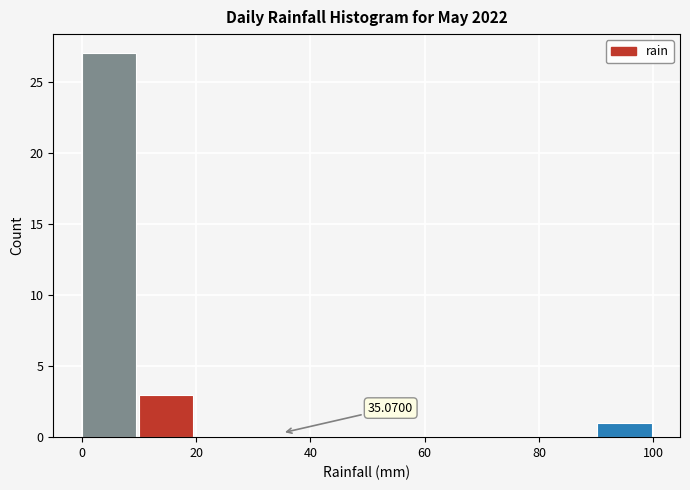

Over which range of the x-axis is the bar tallest?

0 to 10